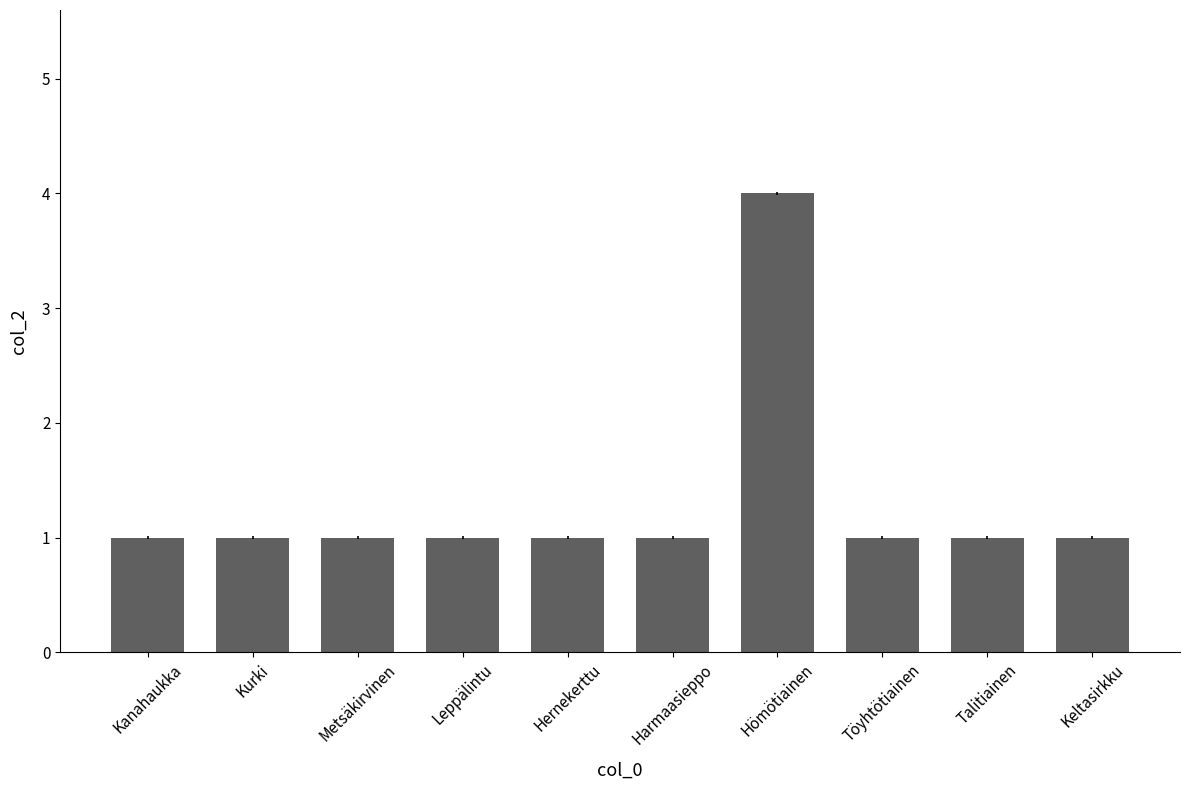

What position from the left is Talitiainen?

9